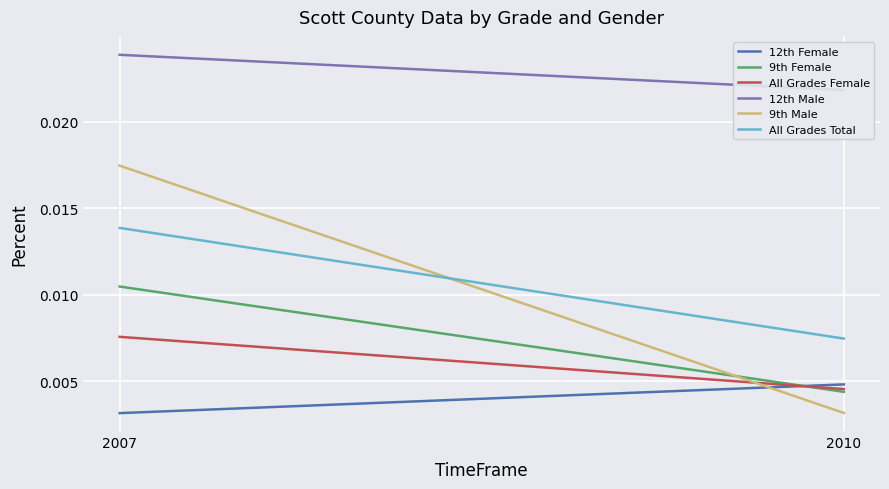

What are all the series names shown in the legend?

12th Female, 9th Female, All Grades Female, 12th Male, 9th Male, All Grades Total